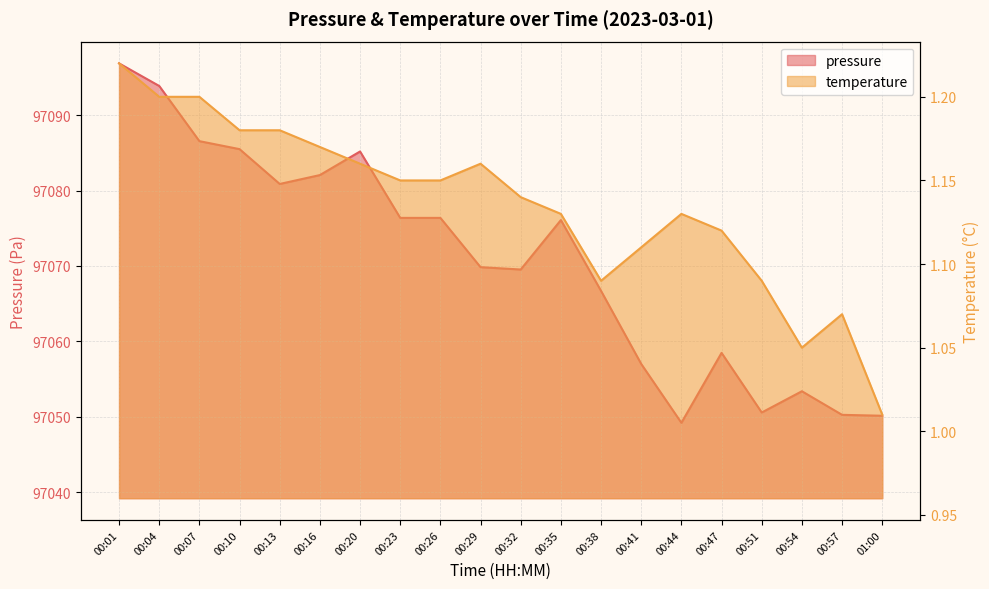

True or false: temperature has more than 0 points higher than both neighbors.

True